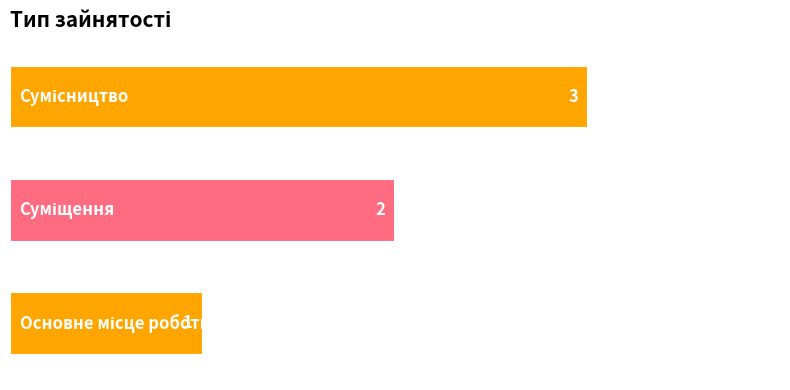

Does the chart contain any negative values?

No